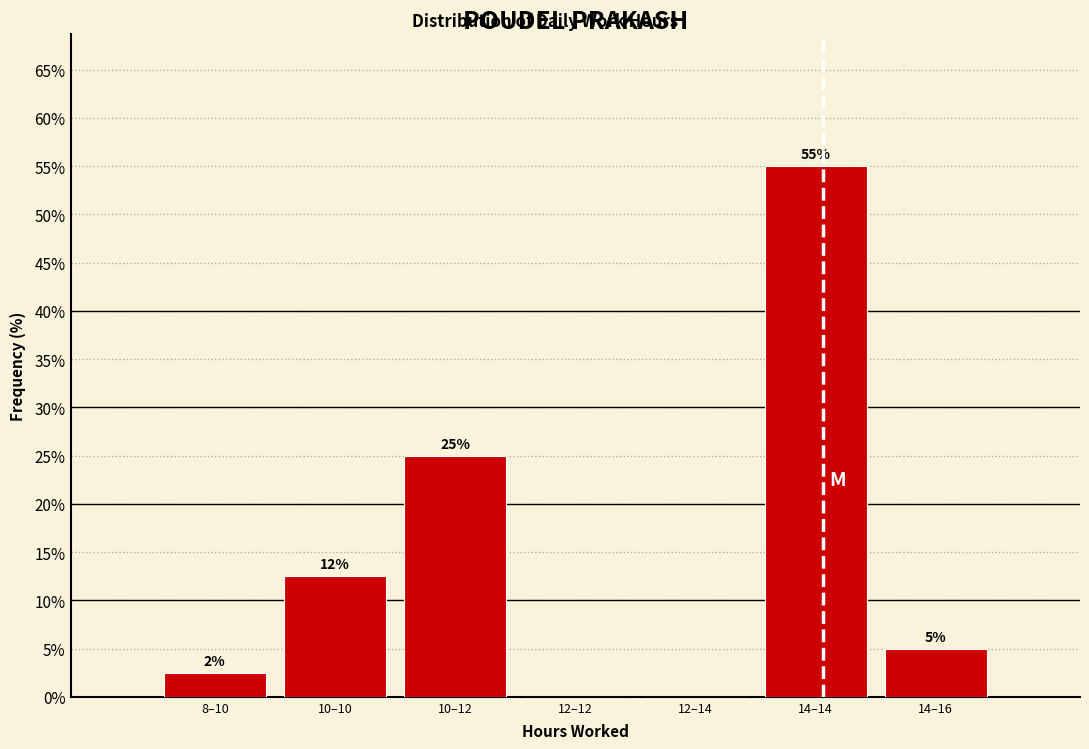

At which category does the chart reach its peak across all series?

14–14